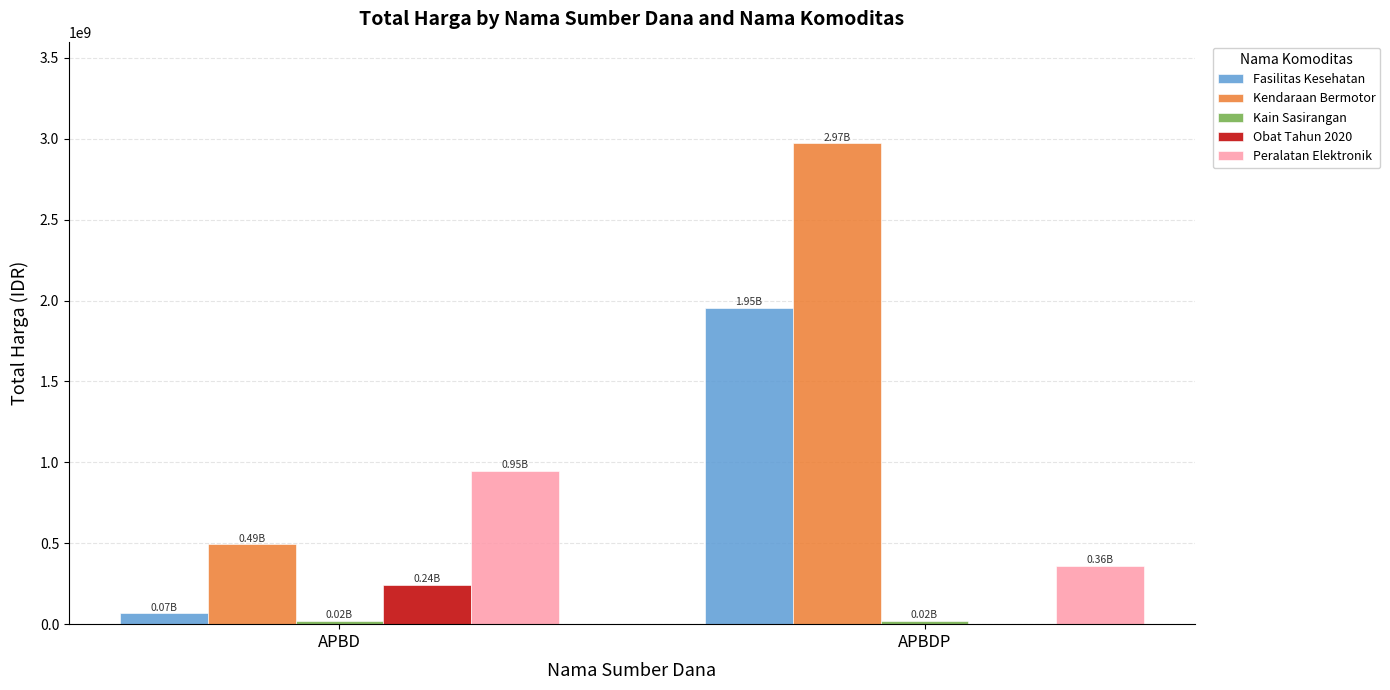

How many distinct data groups are displayed?

5